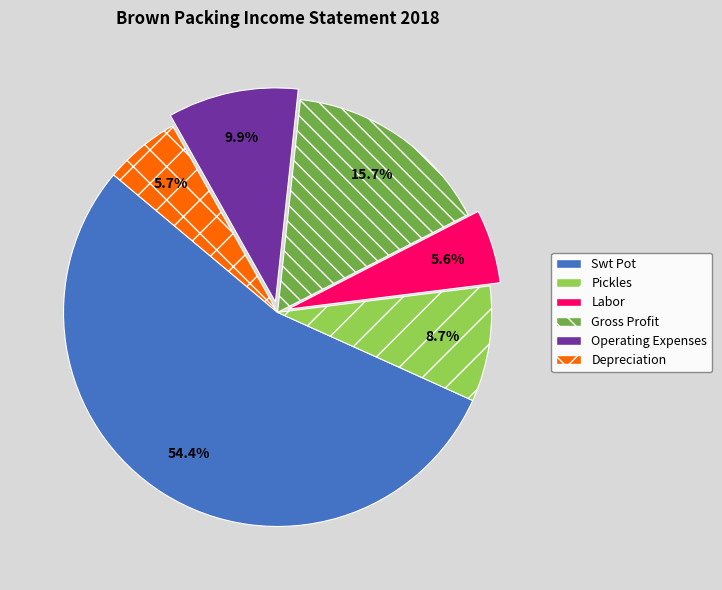

The Operating Expenses slice represents 10% of the pie. True or false?

True